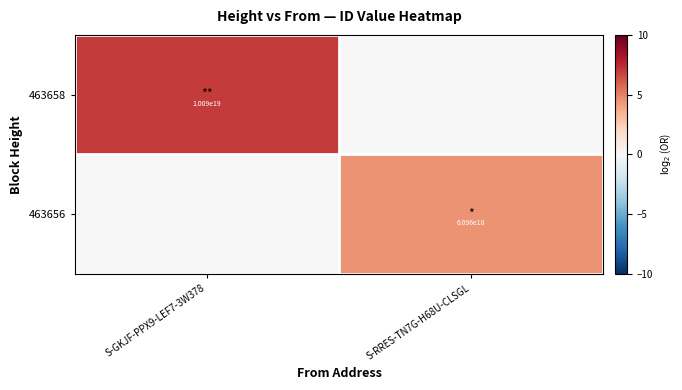

The value of 463656 at S-RRES-TN7G-H68U-CLSGL is 2267148231974051840. True or false?

False